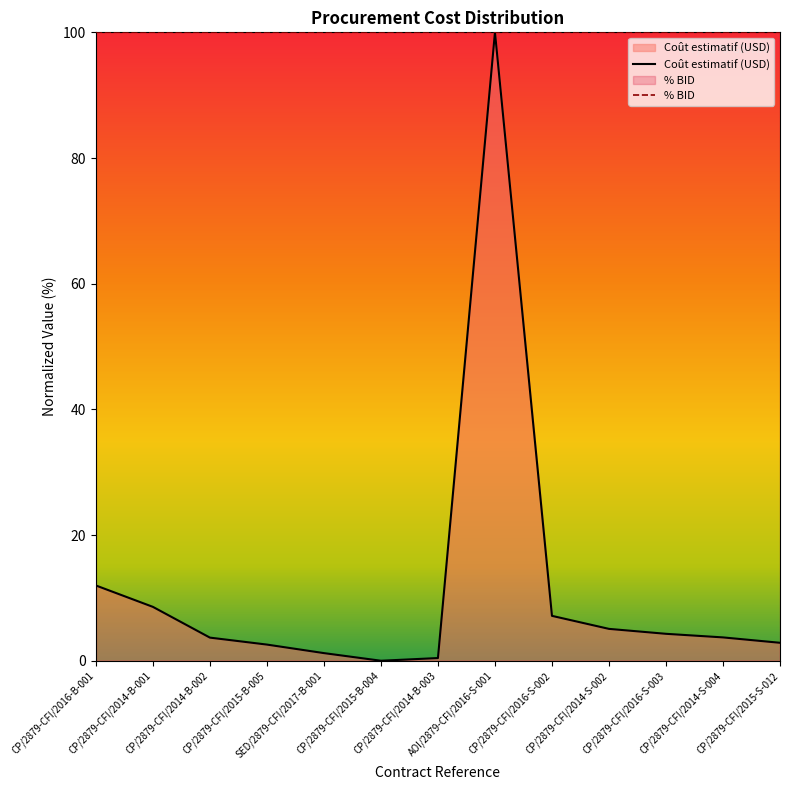

What is the change in value from CP/2879-CFI/2015-B-005 to CP/2879-CFI/2014-S-002?

+2.5